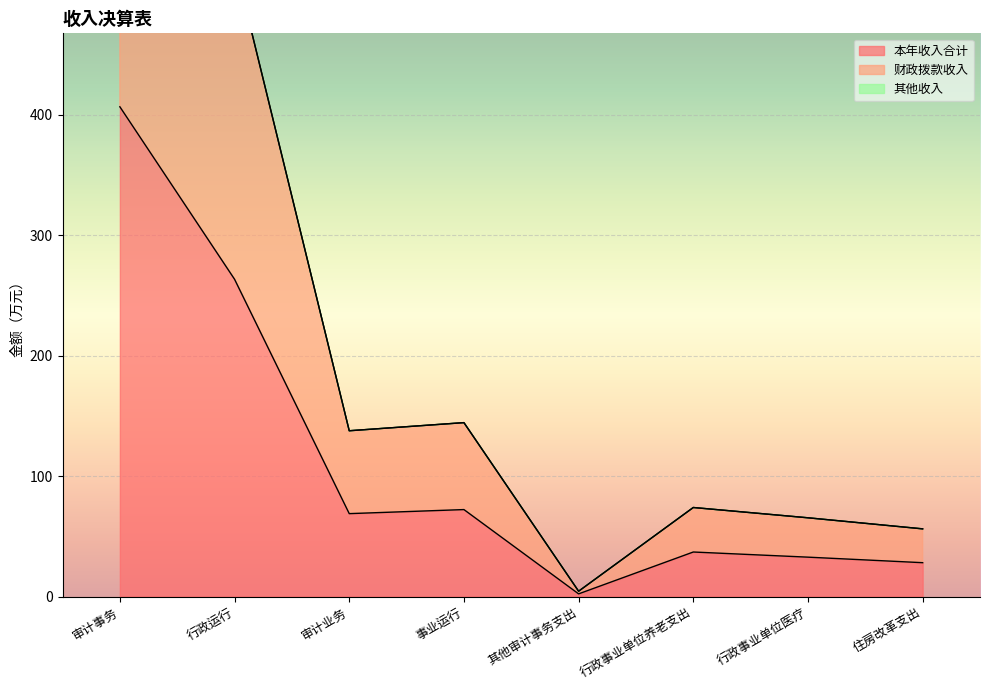

True or false: 本年收入合计 has more than 2 points higher than both neighbors.

False